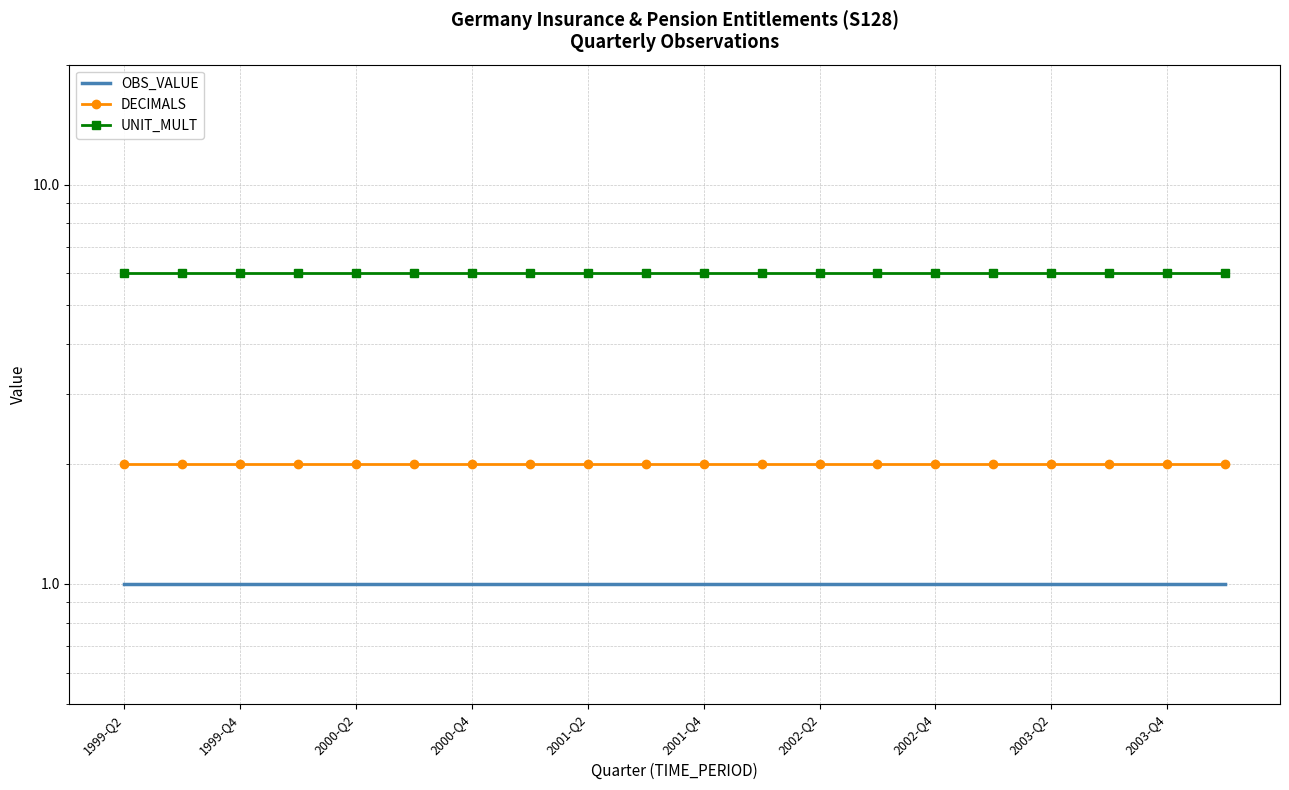

How many lines are shown in the chart?

3